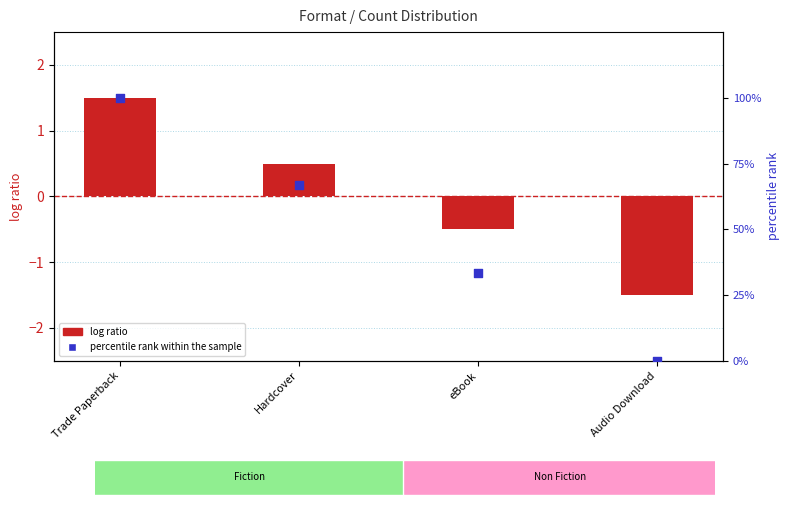

At how many categories does at least one series exceed 19?

3